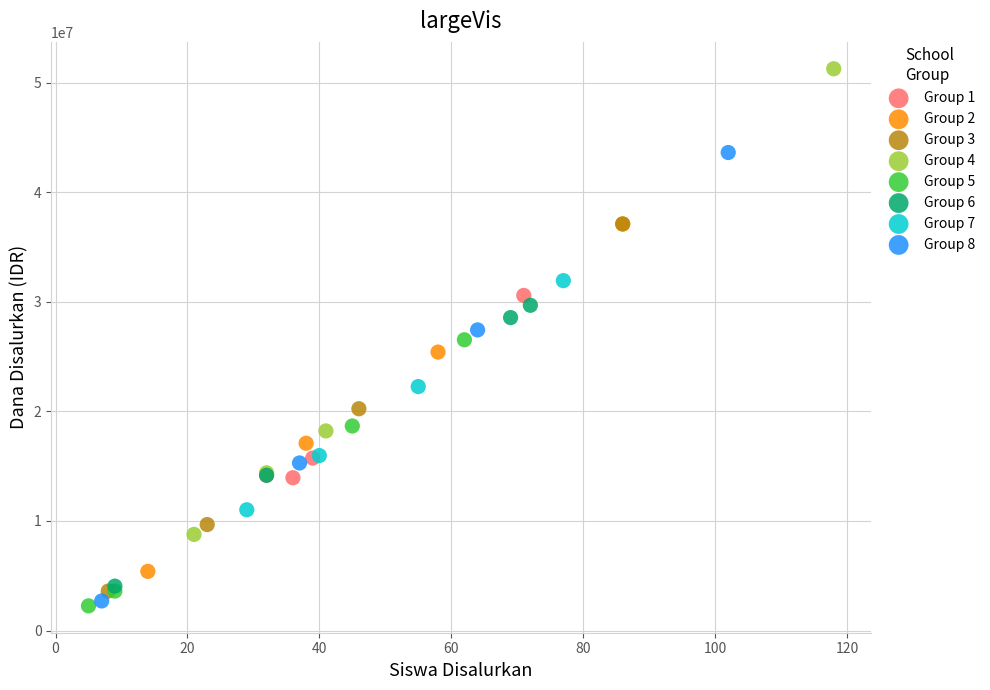

Which series has the largest Y range (max minus min)?

Group 4